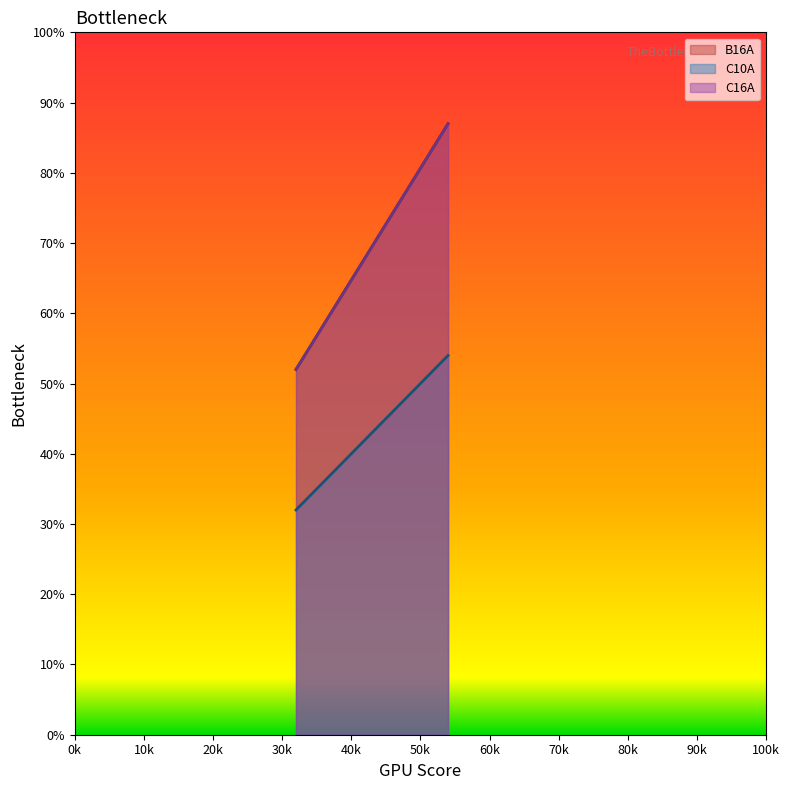

Is it true that B16A equals 80 at IL-DS600KSW?

False